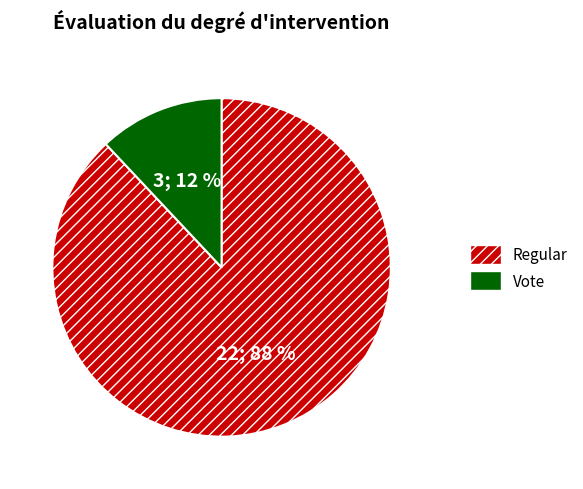

Is it true that Regular is 96% of the pie?

False